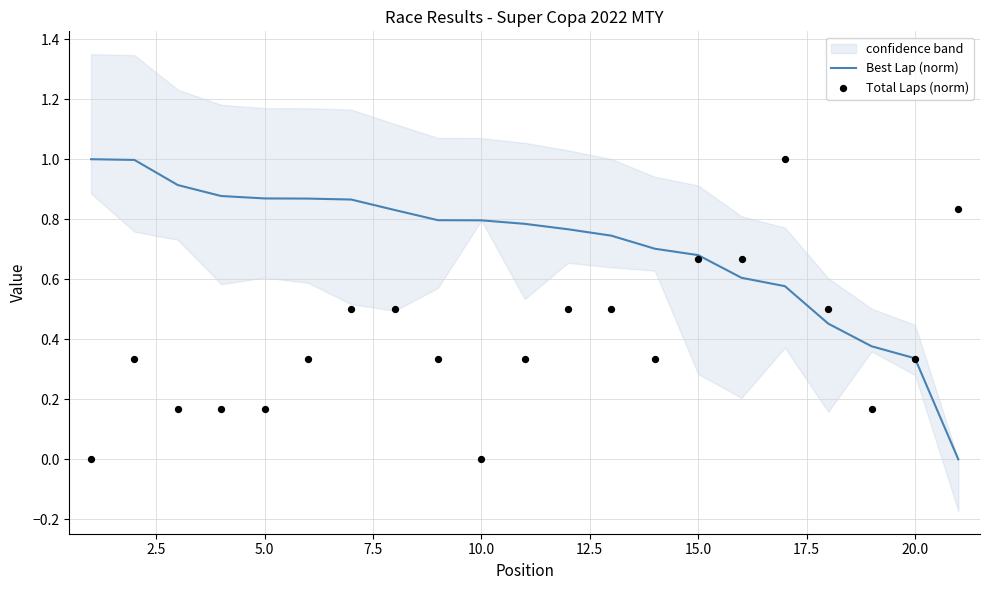

Which series has the largest total across all categories?

Best Lap (norm)